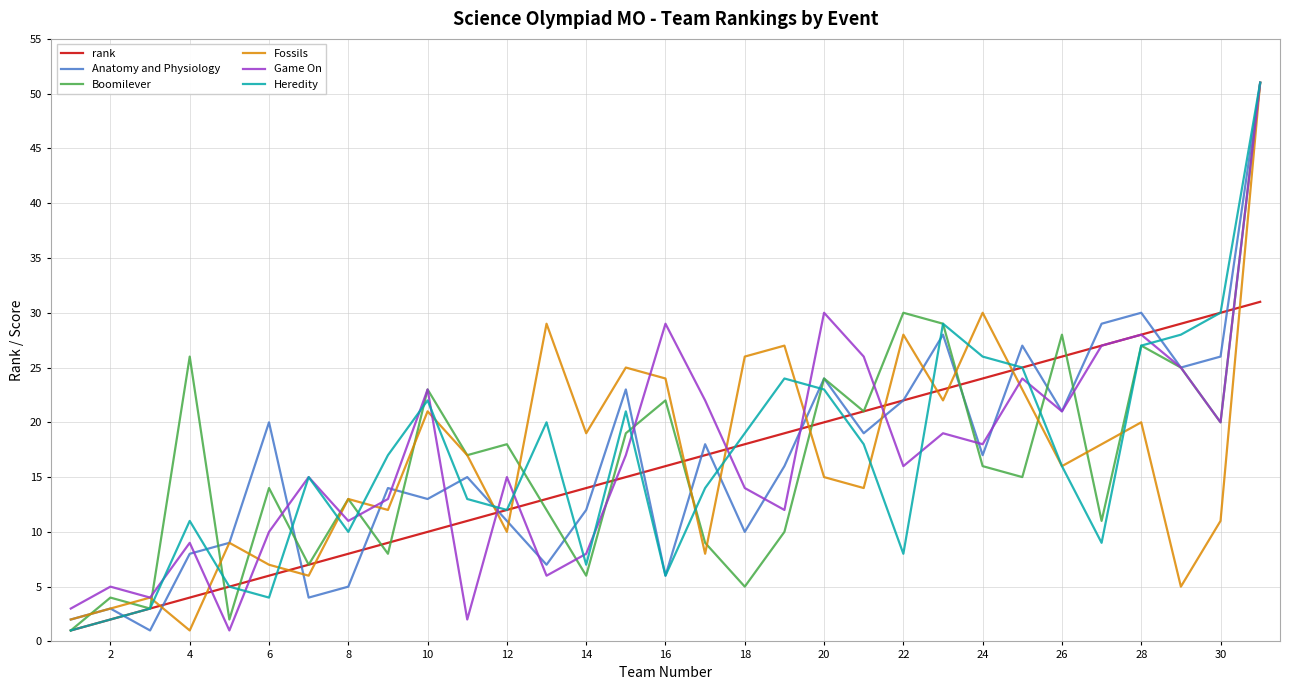

What is the difference between the maximum and minimum values in the Anatomy and Physiology series?

50